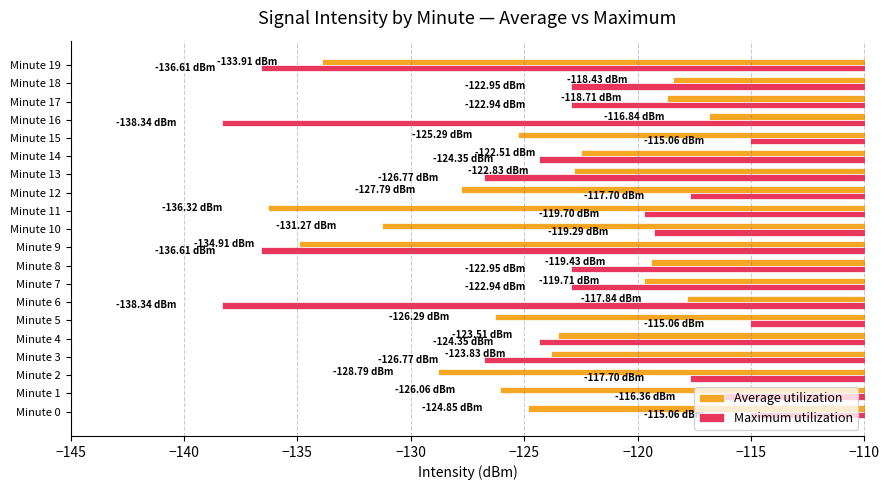

What are all the series names shown in the legend?

Average utilization, Maximum utilization